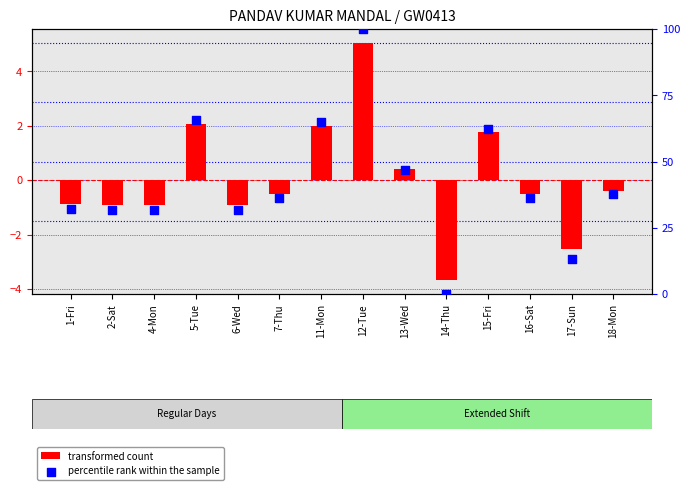

What is the total value across all series at 13-Wed?

47.1